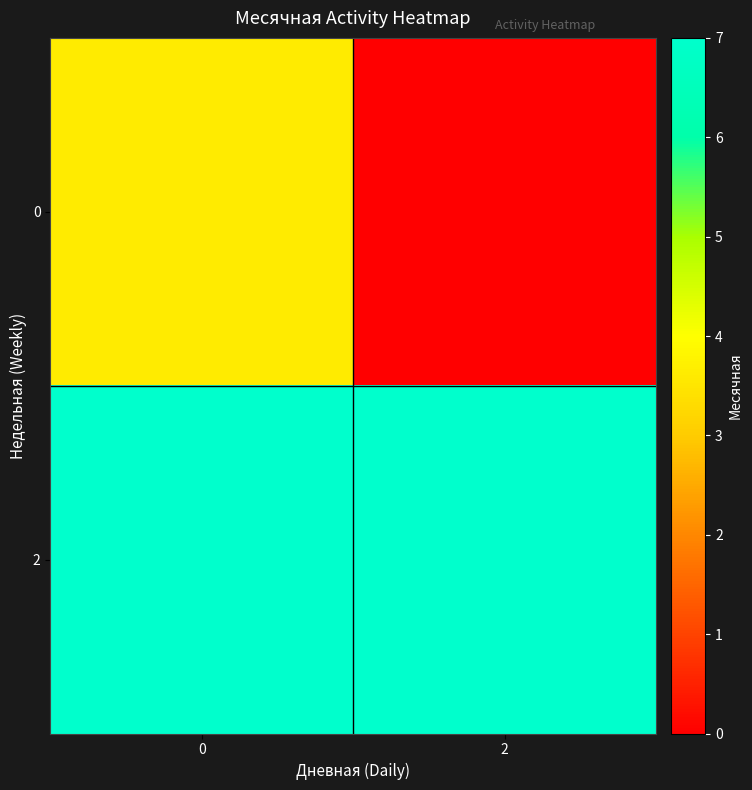

How many series are shown in this chart?

2